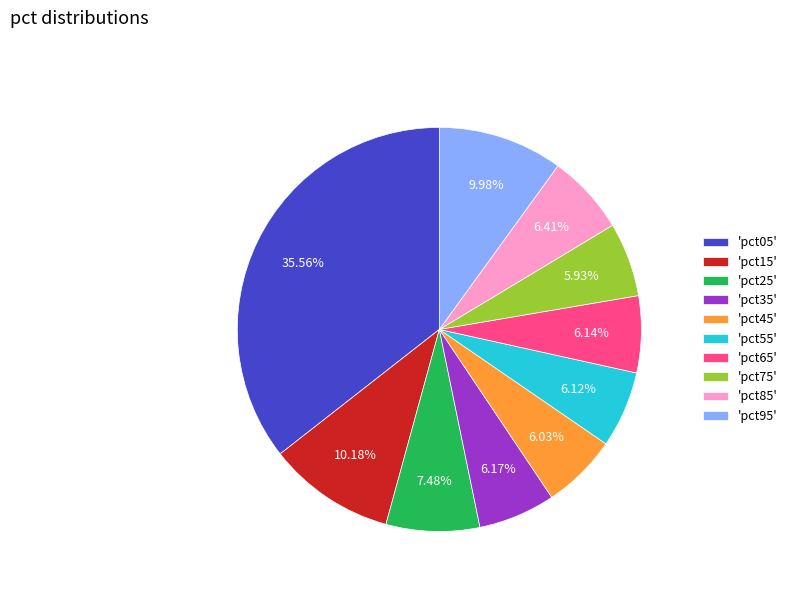

How many slices are in this pie chart?

10